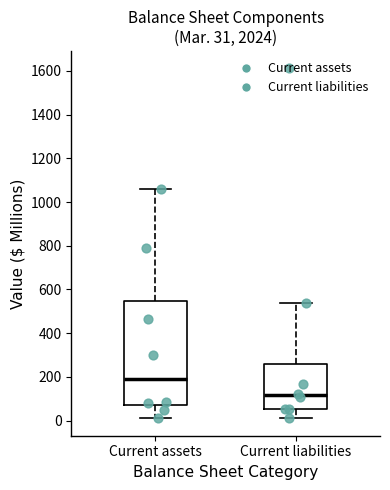

Comparing the boxes themselves (not the whiskers), which one is the tallest?

Current assets